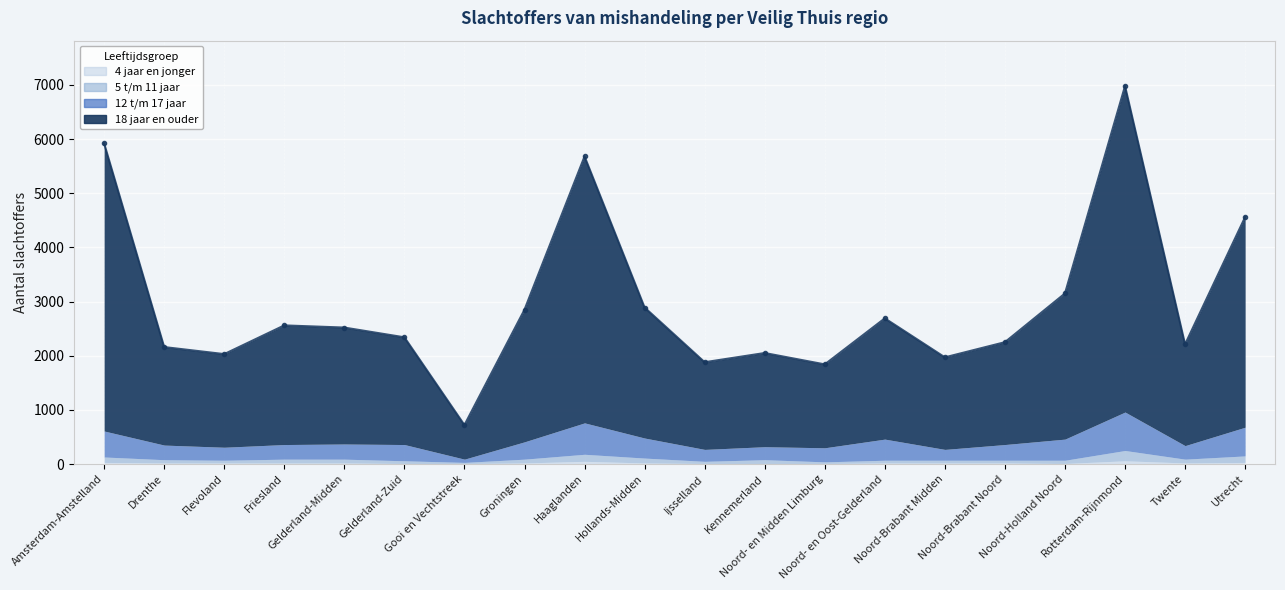

Count the number of data series in this chart.

4